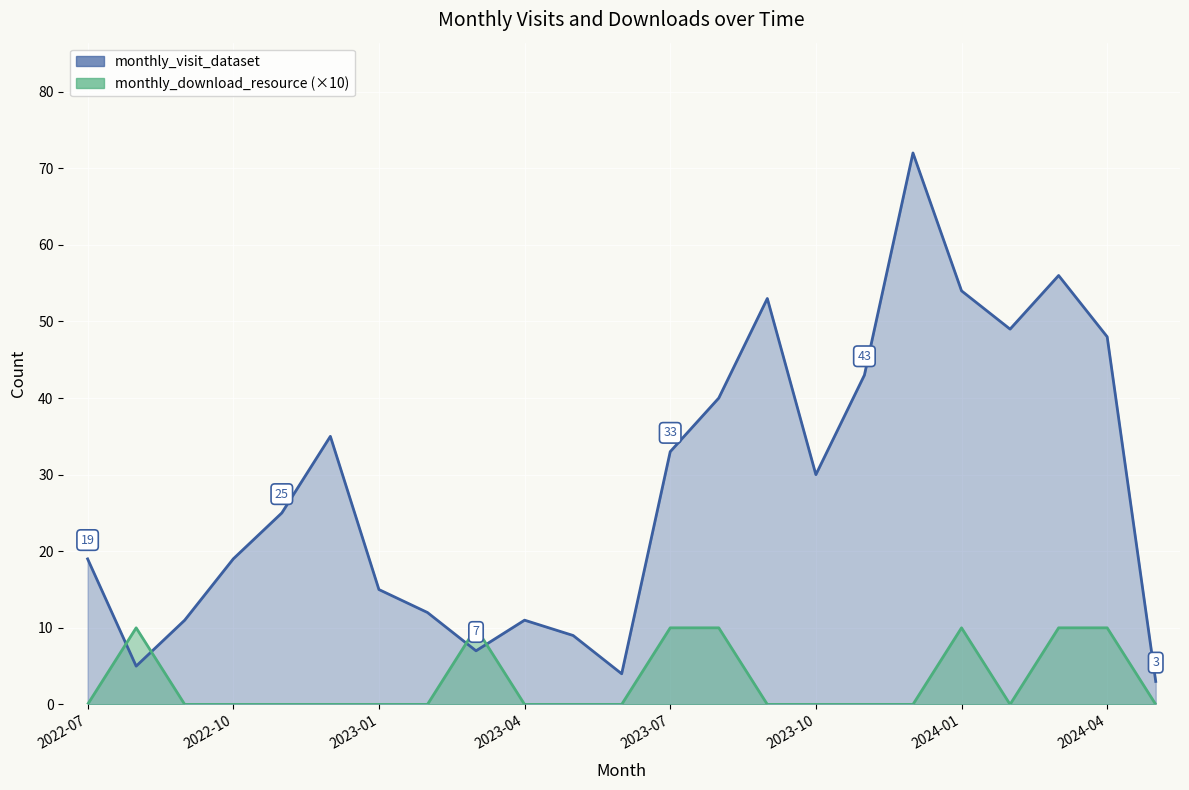

Which series ends up on top after the final intersection of monthly_download_resource and monthly_visit_dataset?

monthly_visit_dataset